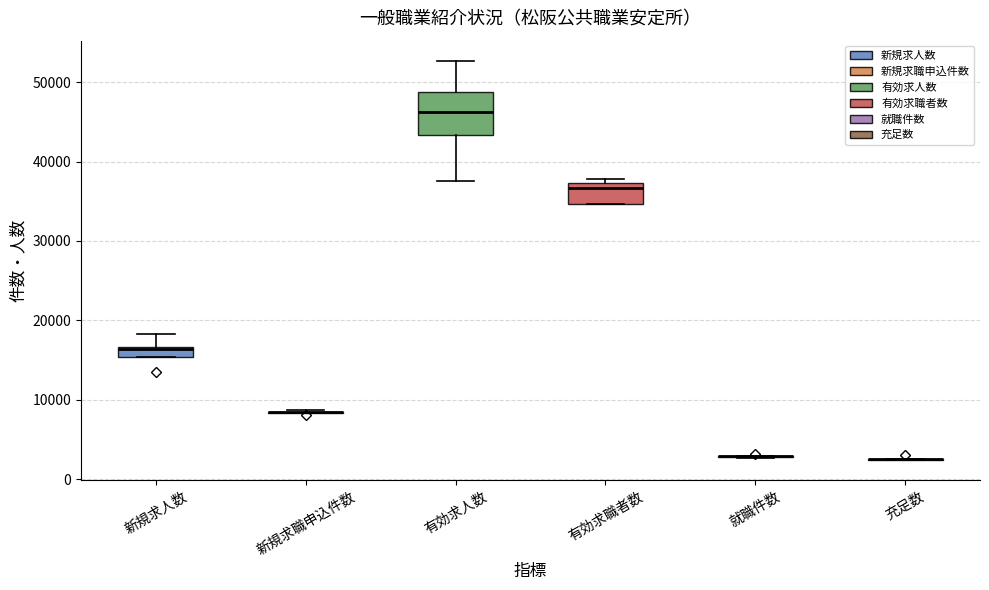

Comparing the boxes themselves (not the whiskers), which one is the tallest?

有効求人数